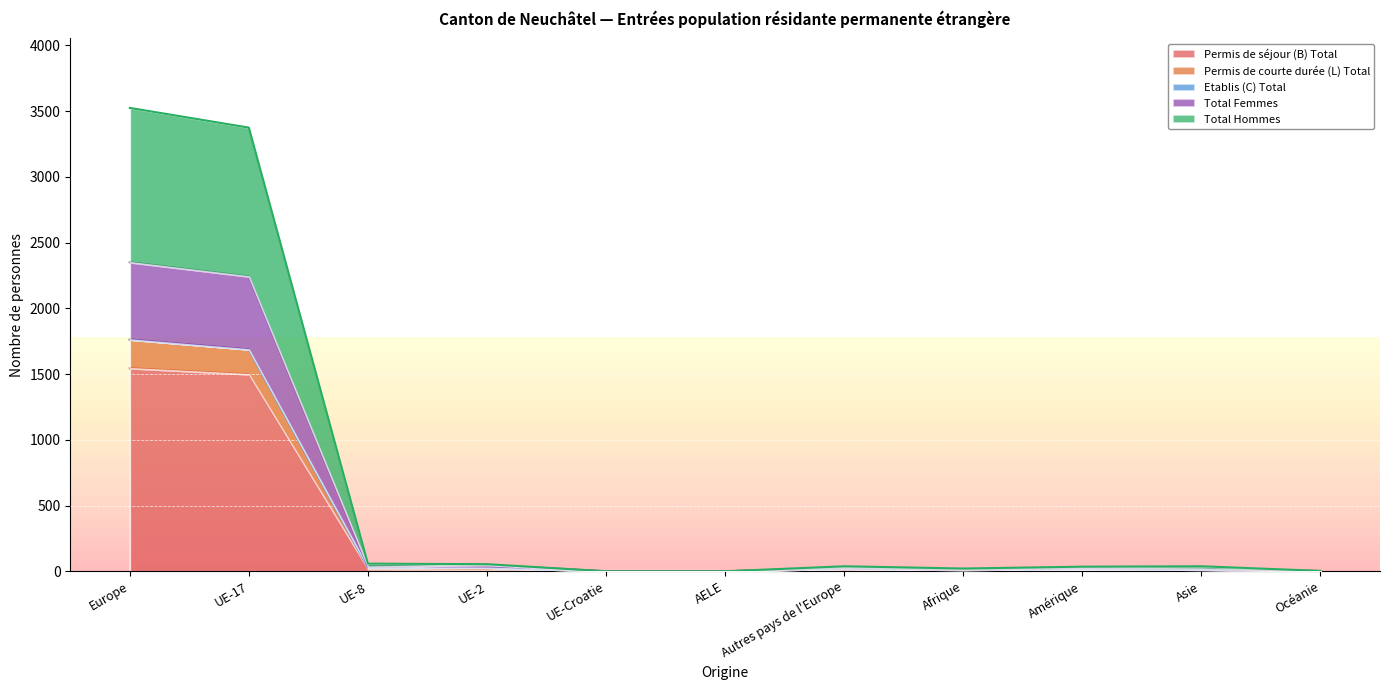

True or false: Total Hommes and Total Femmes cross at least once.

False